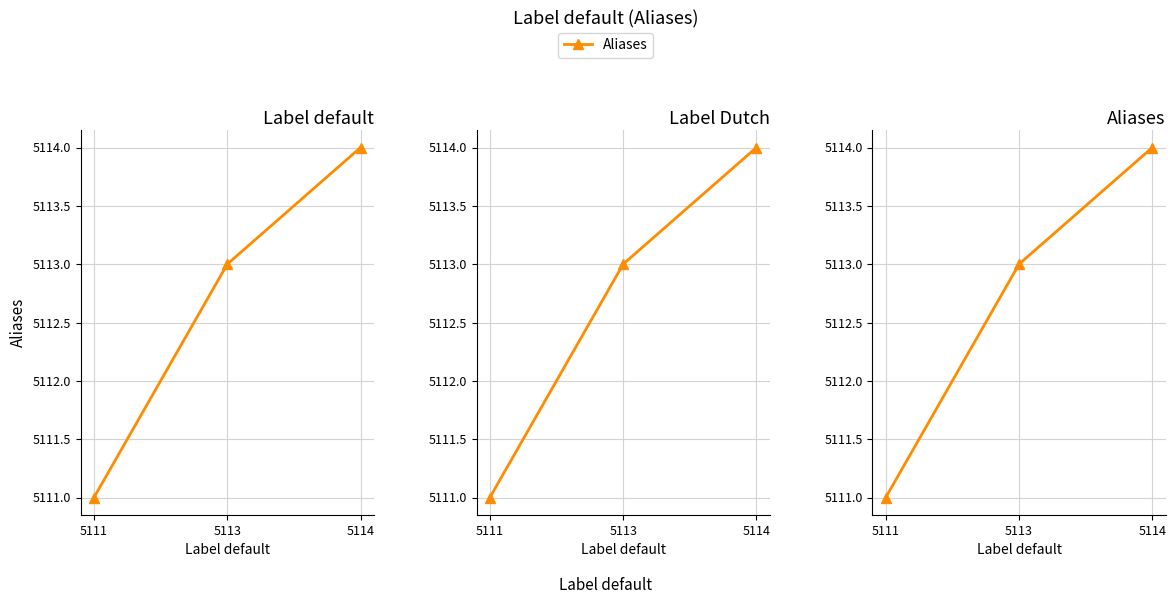

Read the value at 5113.

5113